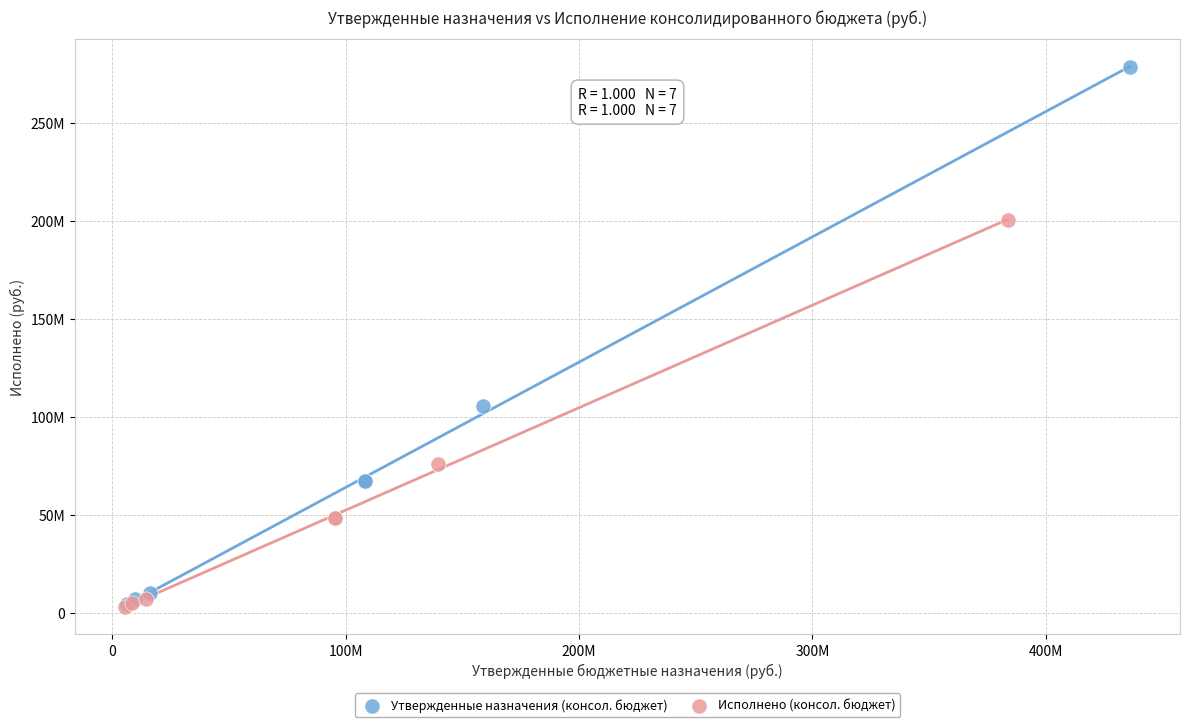

What are all the series names shown in the legend?

Утвержденные назначения (консол. бюджет), Исполнено (консол. бюджет)